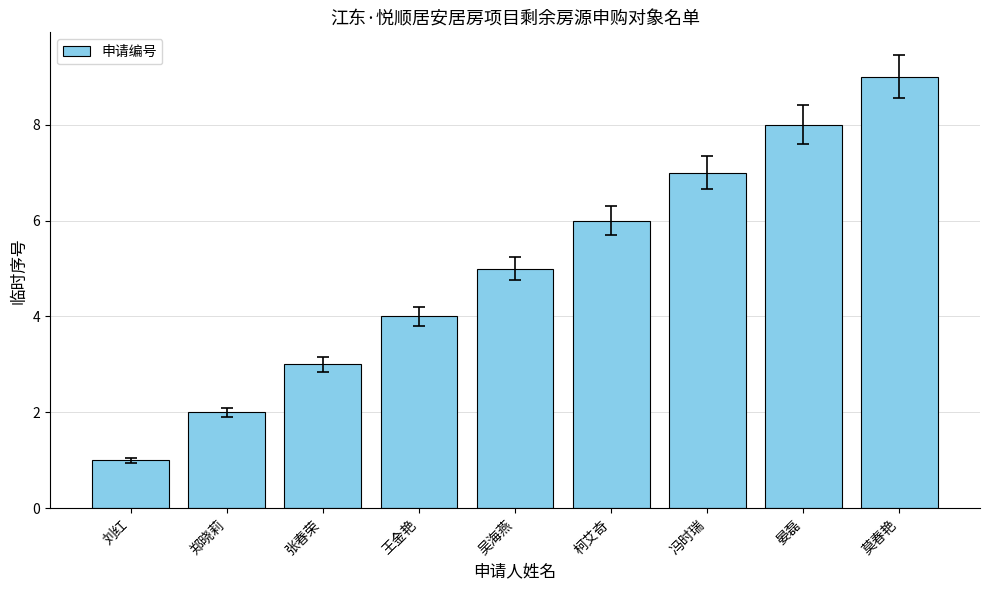

Rank the categories by value from highest to lowest.

莫春艳, 晏磊, 冯时瑞, 柯艾奇, 吴海燕, 王金艳, 张春荣, 郑晓莉, 刘红